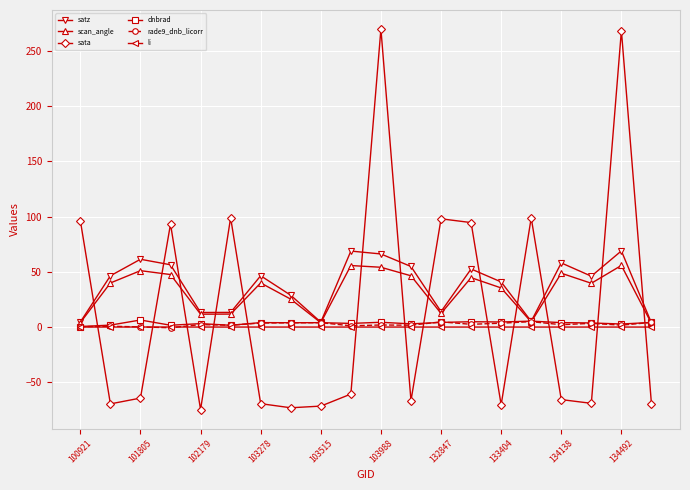

What is the value of the sata point at the 10th from the left?

-60.6